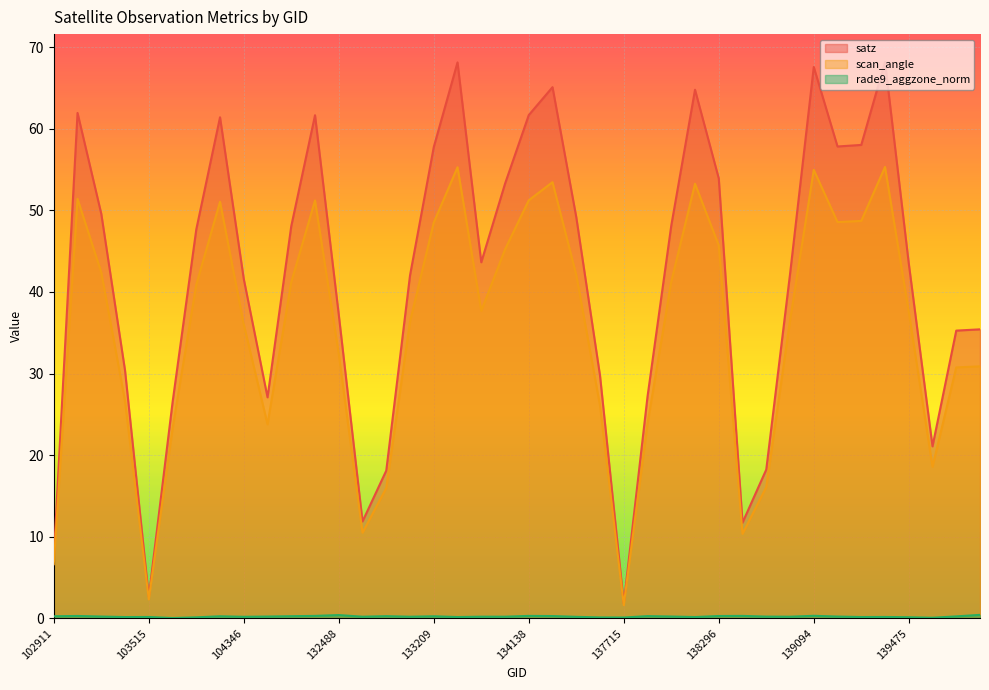

At 138688, list the series in order from smallest to largest.

rade9_aggzone_norm, scan_angle, satz